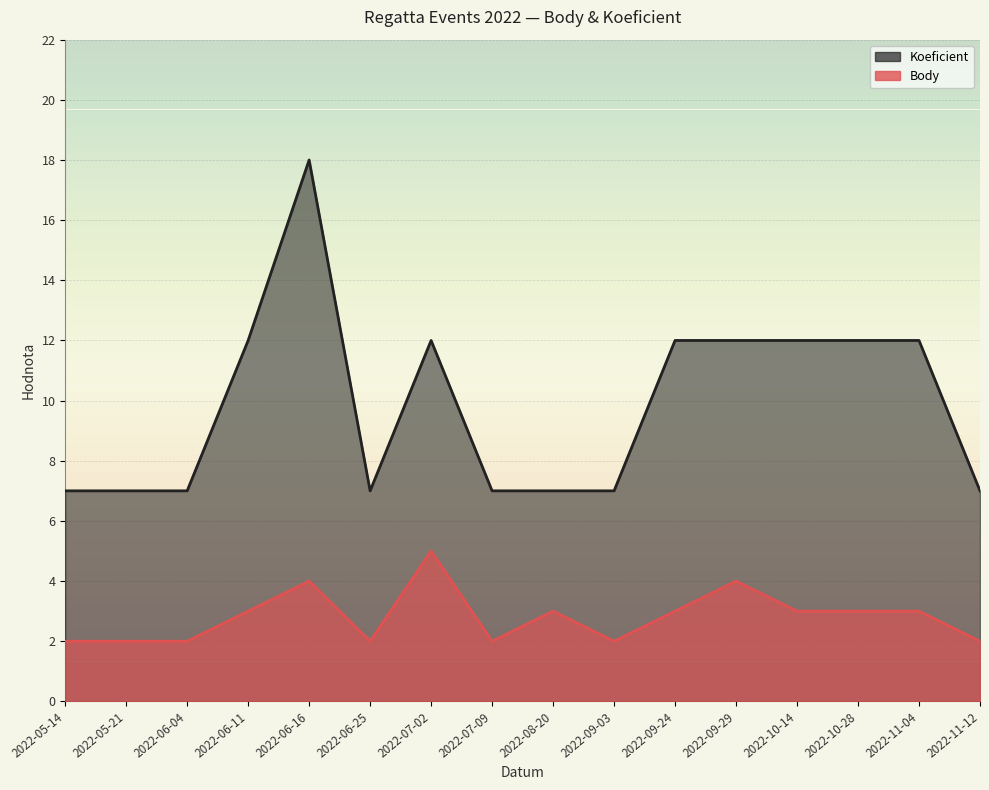

How many values in the Body series exceed 3?

3